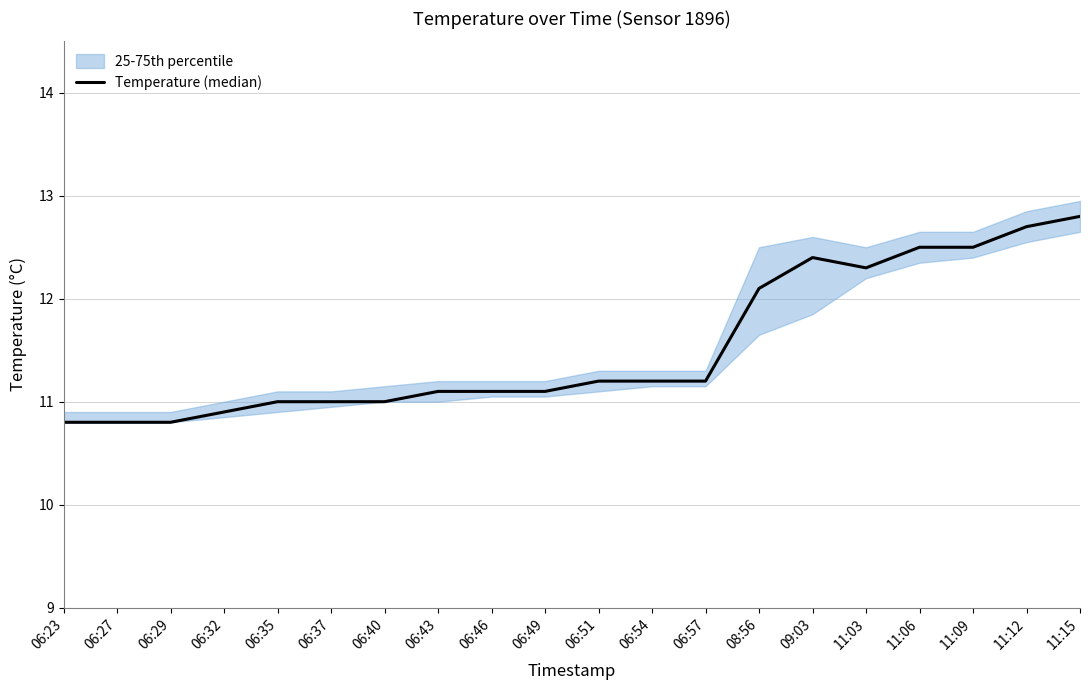

True or false: the data shows 3.7 at 08:56.

False